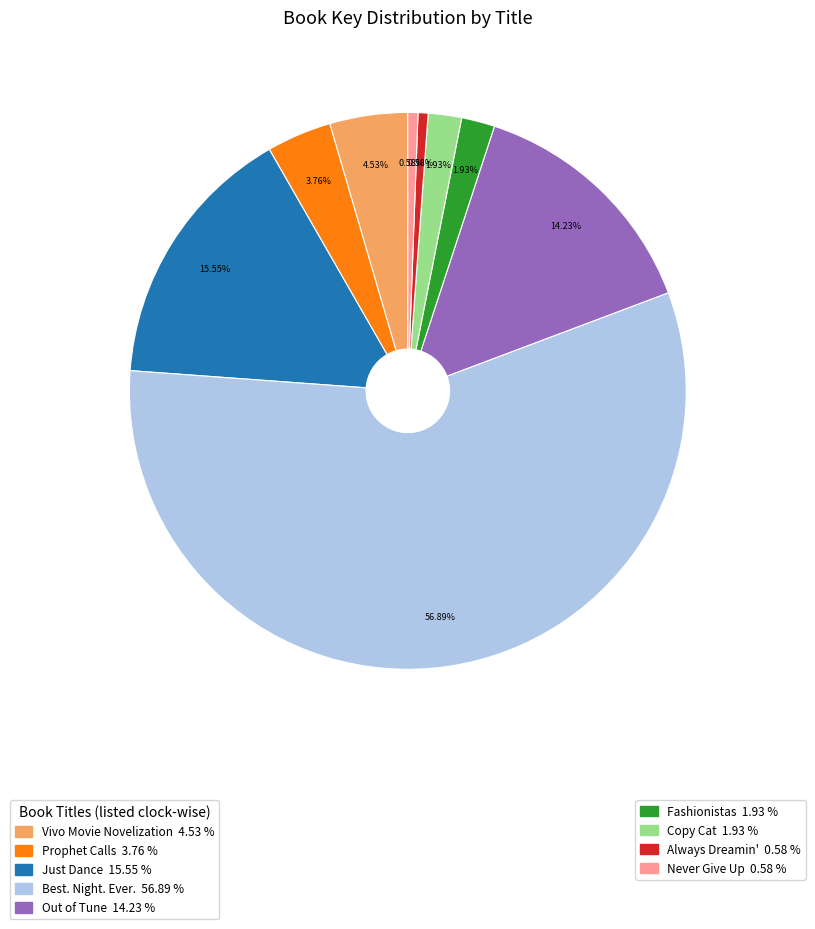

To the nearest percent, what is the average slice percentage?

11%